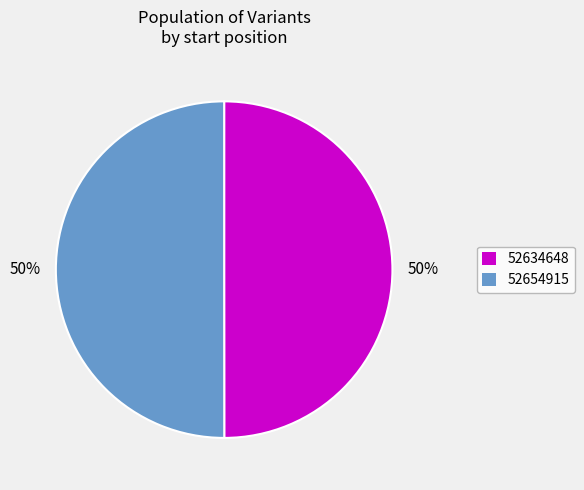

What is the ratio of the value at 52634648 to the value at 52654915?

1.0